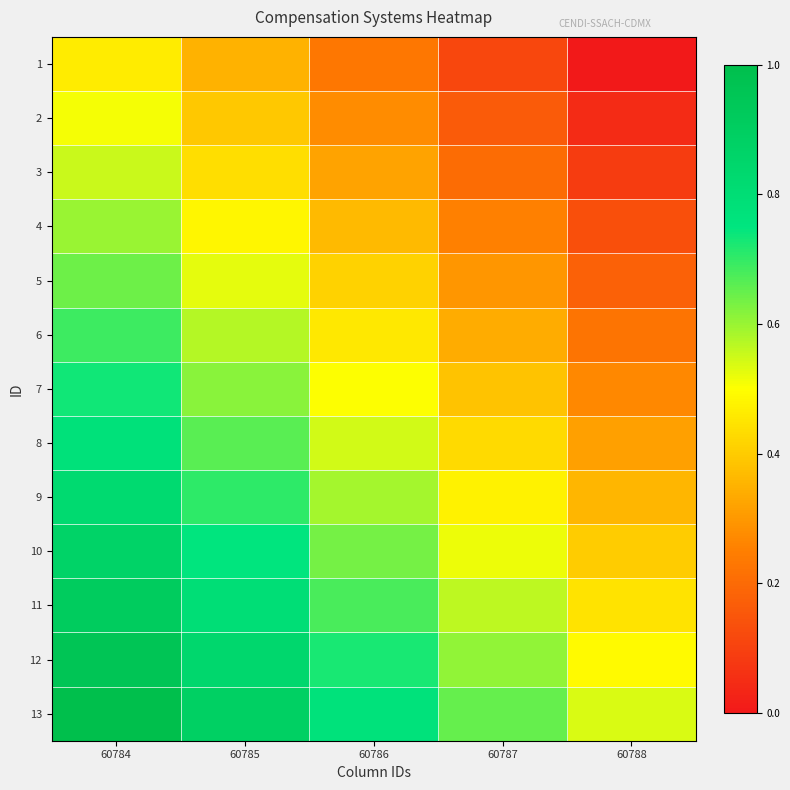

Which category has the highest value across all series?

60784